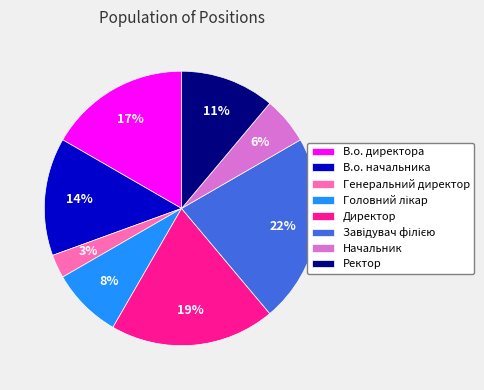

Which has a higher value, В.о. директора or Начальник?

В.о. директора